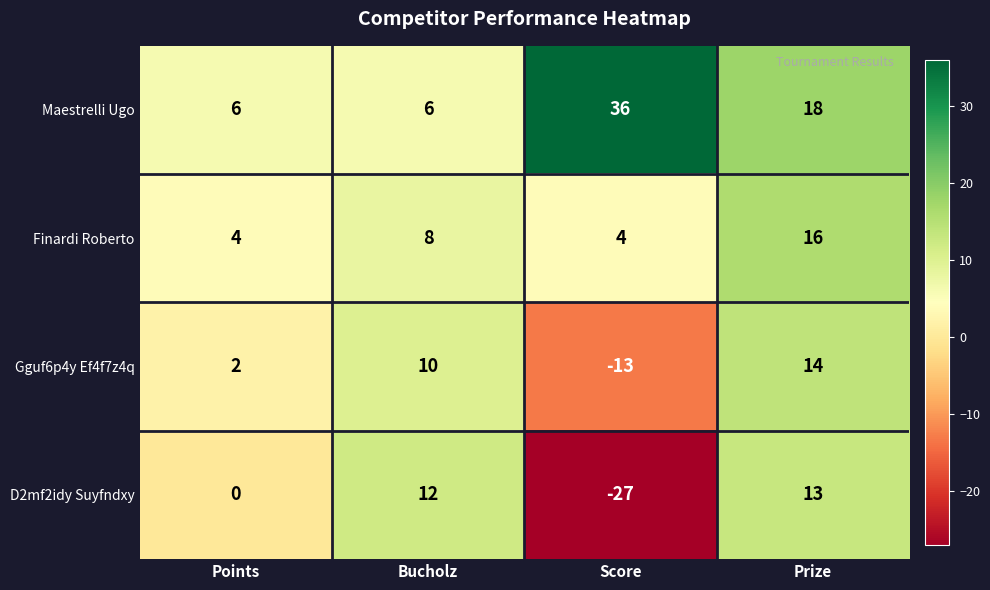

What is the difference between the highest and lowest values at Prize?

5